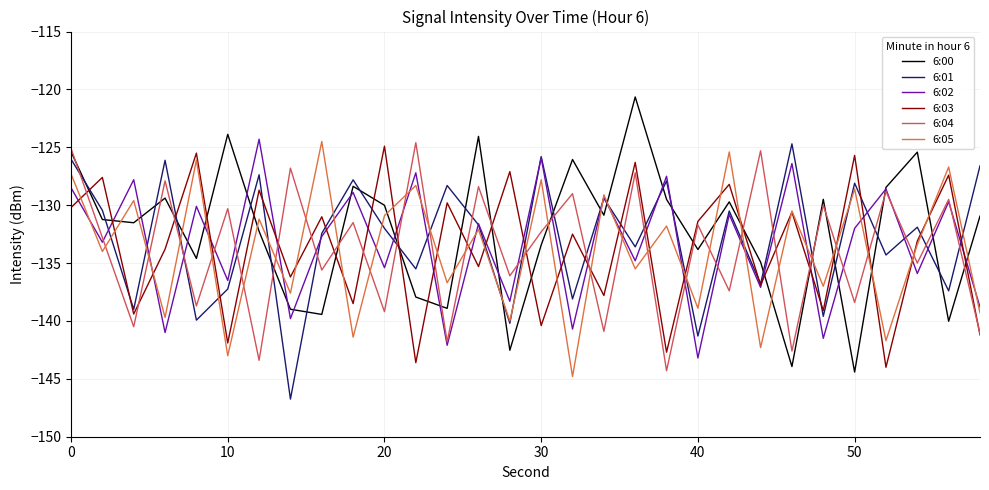

How many intersections are there between 6:02 and 6:04?

21